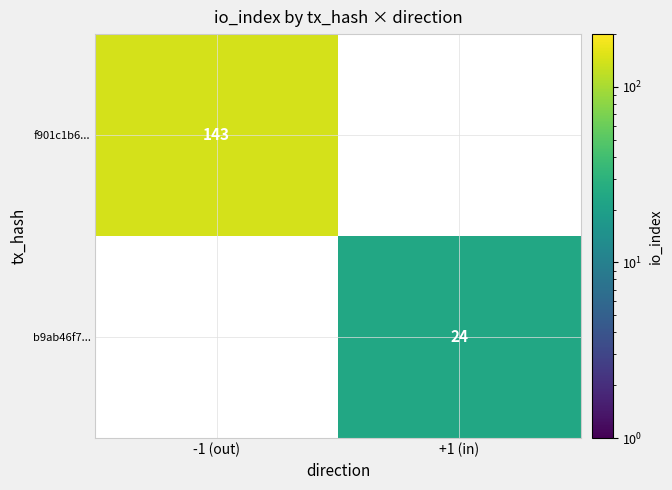

Is it true that f901c1b6... equals 143 at -1 (out)?

True